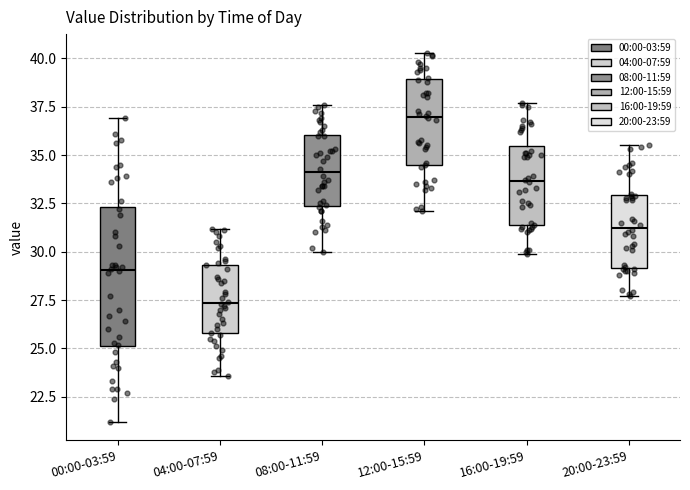

Reading left to right, transcribe this box plot: for each box, give where its median line is, the range the box spans, and where its two whiskers end, as read against the y-axis. The values are not printed on the chart, so give them approximately, as read against the axis.

00:00-03:59: median 29.0, box 25.0 to 32.5, whiskers 21.0 to 37.0
04:00-07:59: median 27.5, box 26.0 to 29.5, whiskers 23.5 to 31.0
08:00-11:59: median 34.0, box 32.5 to 36.0, whiskers 30.0 to 37.5
12:00-15:59: median 37.0, box 34.5 to 39.0, whiskers 32.0 to 40.5
16:00-19:59: median 33.5, box 31.5 to 35.5, whiskers 30.0 to 37.5
20:00-23:59: median 31.5, box 29.0 to 33.0, whiskers 27.5 to 35.5